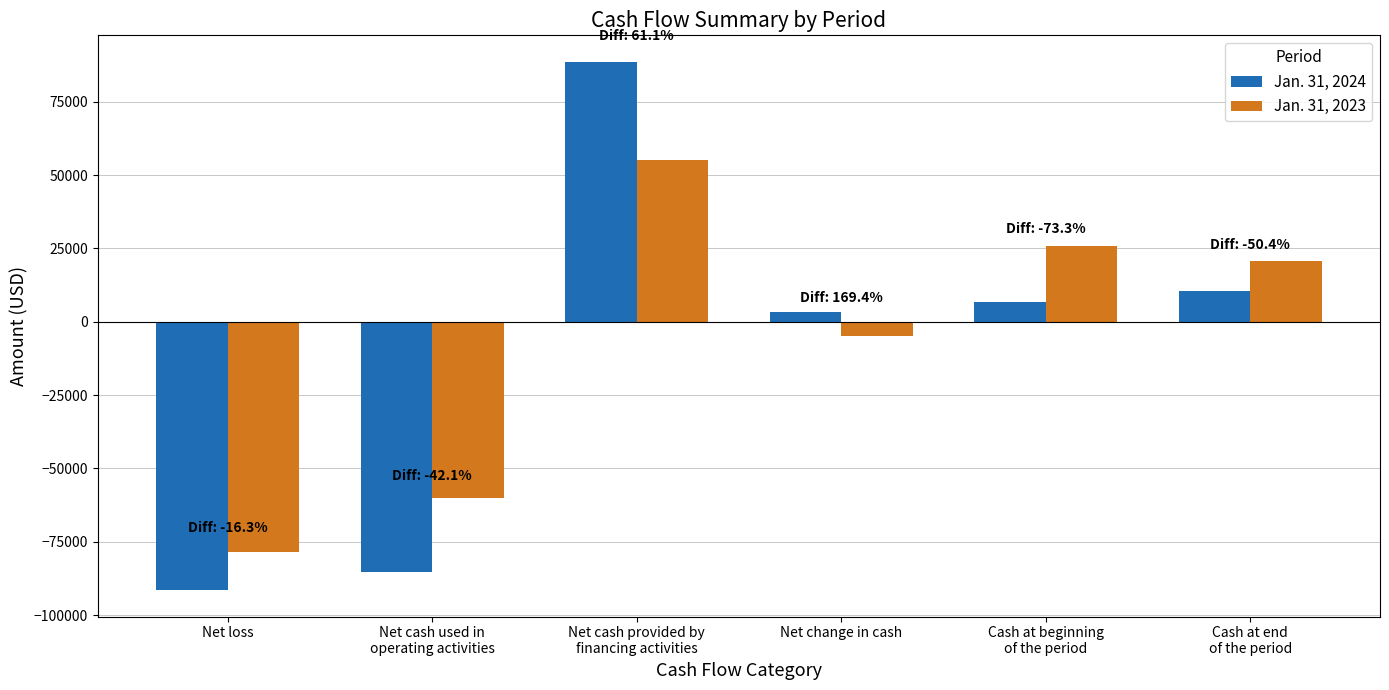

How many bars are there in each group?

2